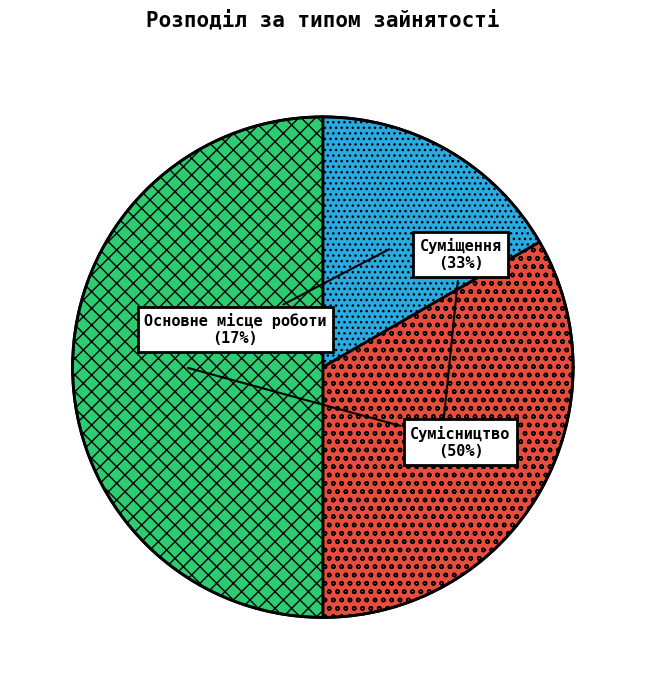

Rank the categories by value from highest to lowest.

Сумісництво, Суміщення, Основне місце роботи